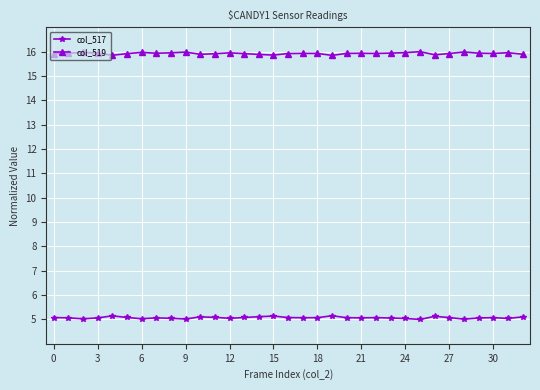

In col_519, how many points are higher than both neighbors (excluding endpoints)?

9